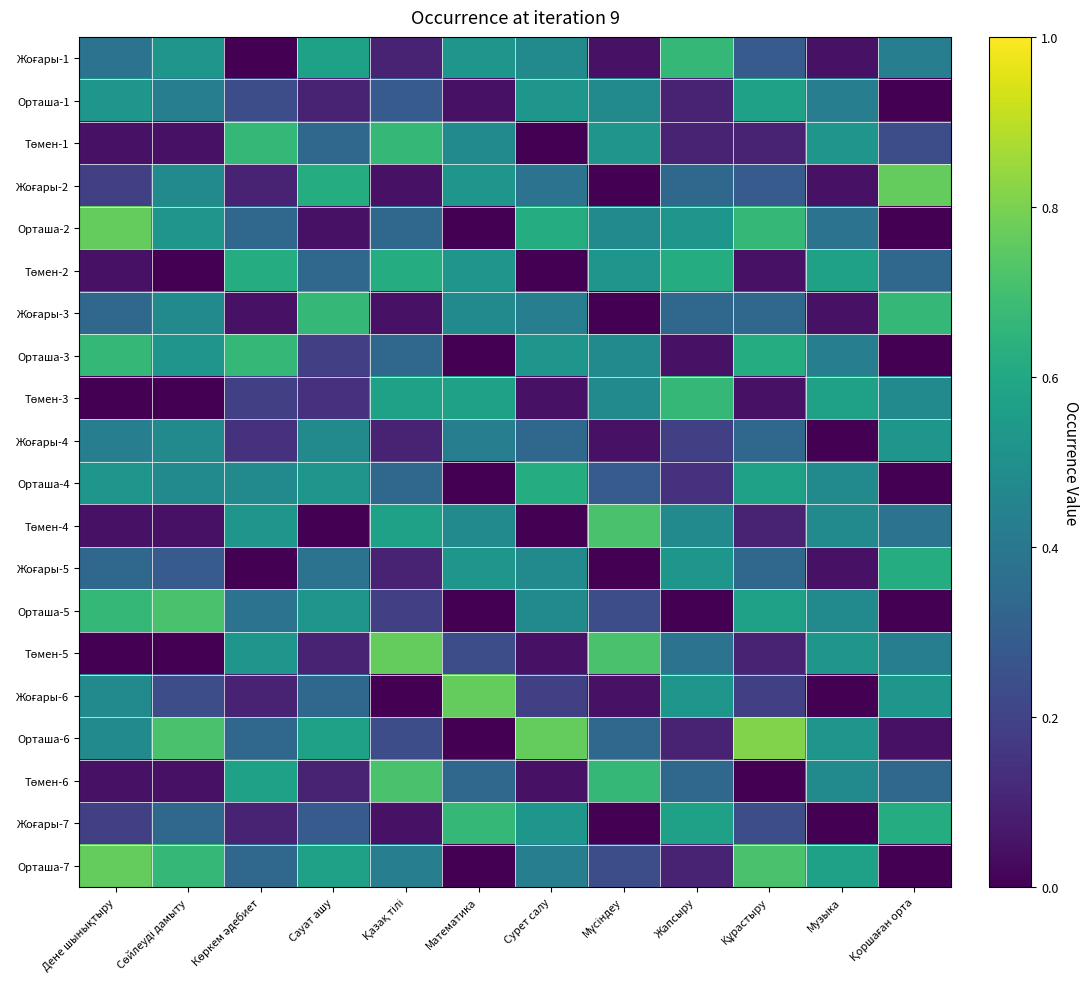

Which series changed the most between Сауат ашу and Мүсіндеу?

Төмен-4